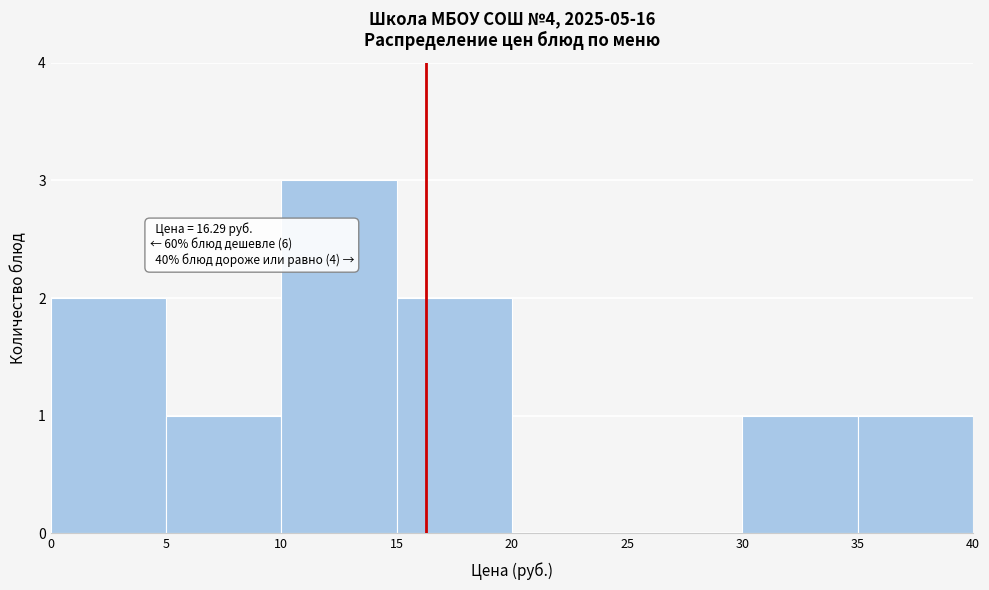

Which range on the x-axis has the tallest bar?

10 to 15